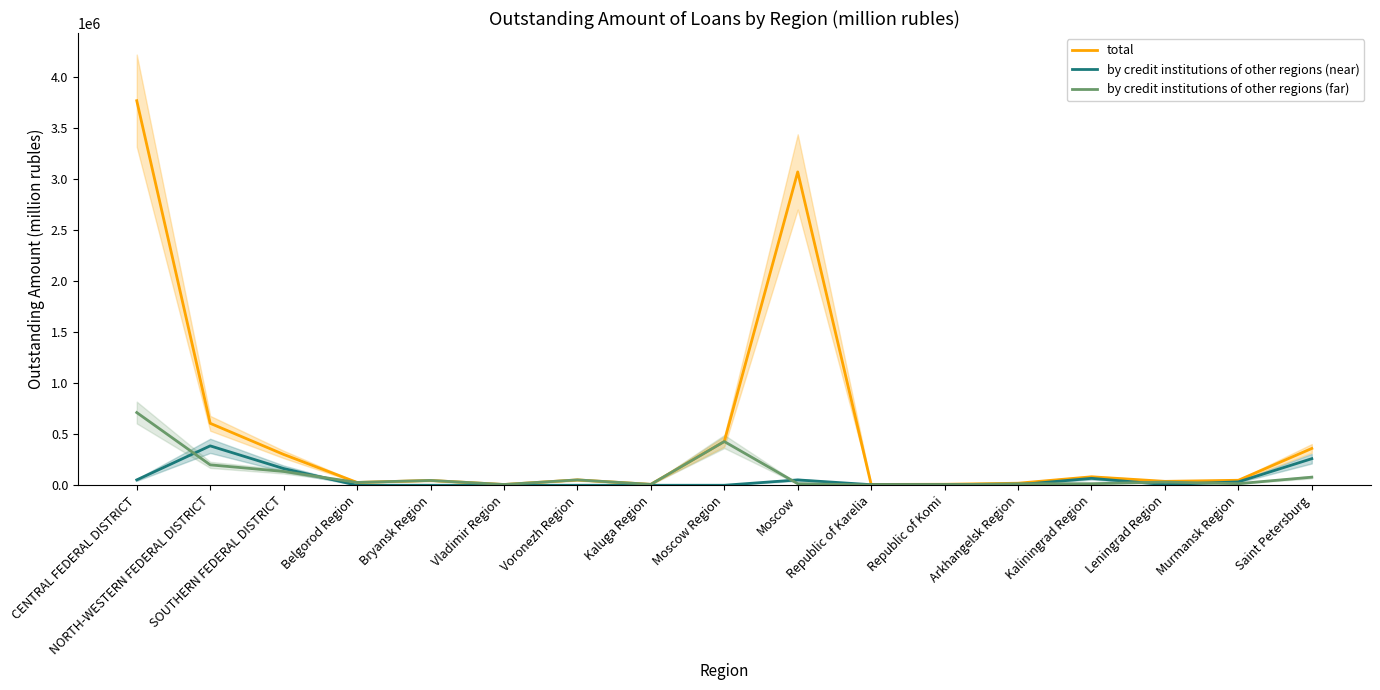

What is the highest value of the by credit institutions of other regions (near) series?

385784